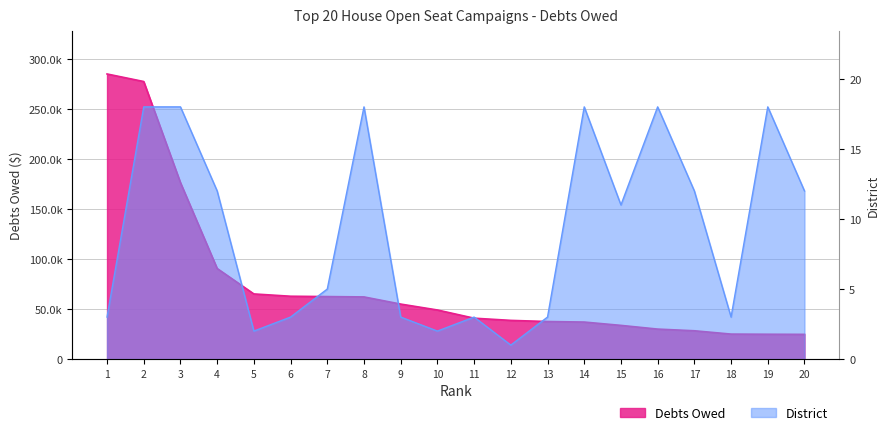

True or false: Debts Owed and District intersect in this chart.

False